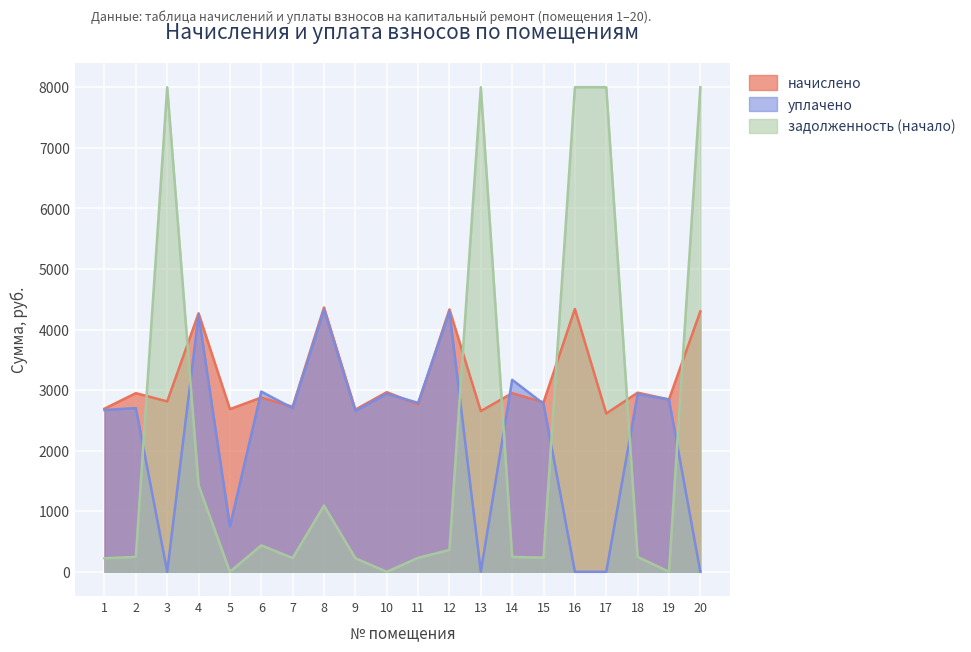

How many intersections are there between уплачено and задолженность (начало)?

7